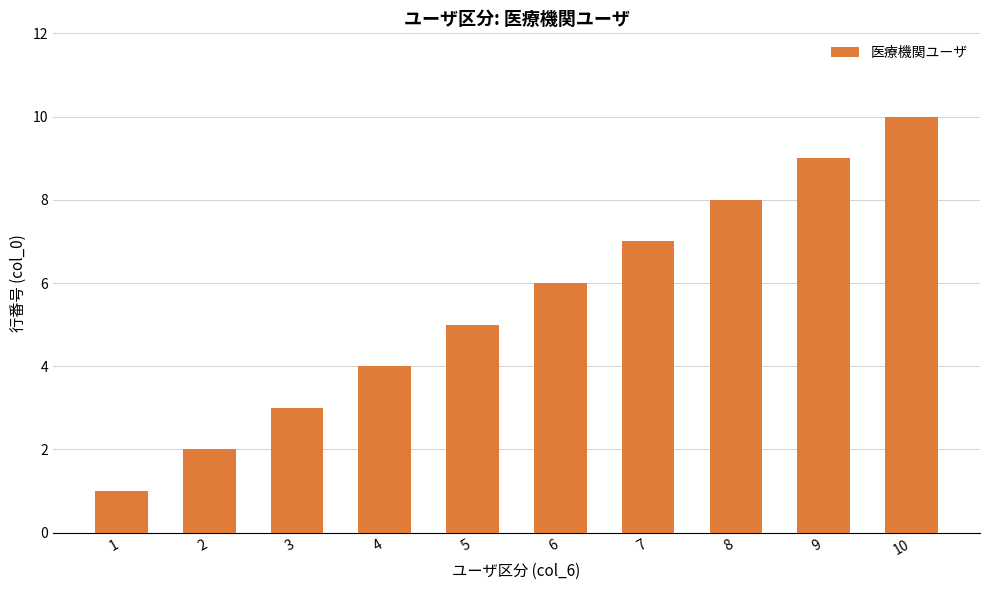

How many distinct data groups are displayed?

1